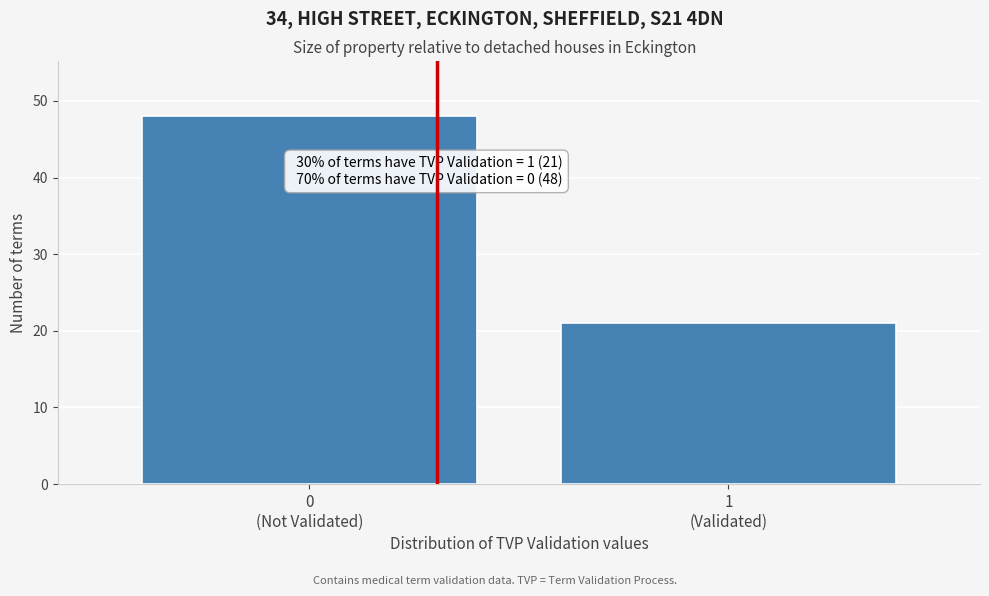

Reading right to left, list all the values displayed in this chart.

21	48